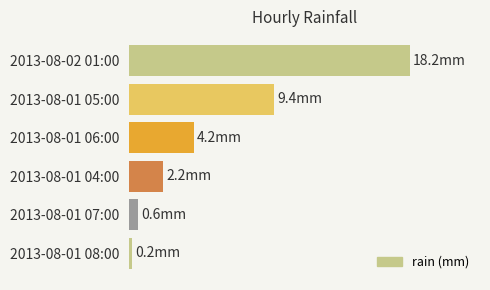

What is the sum of all values?

34.8